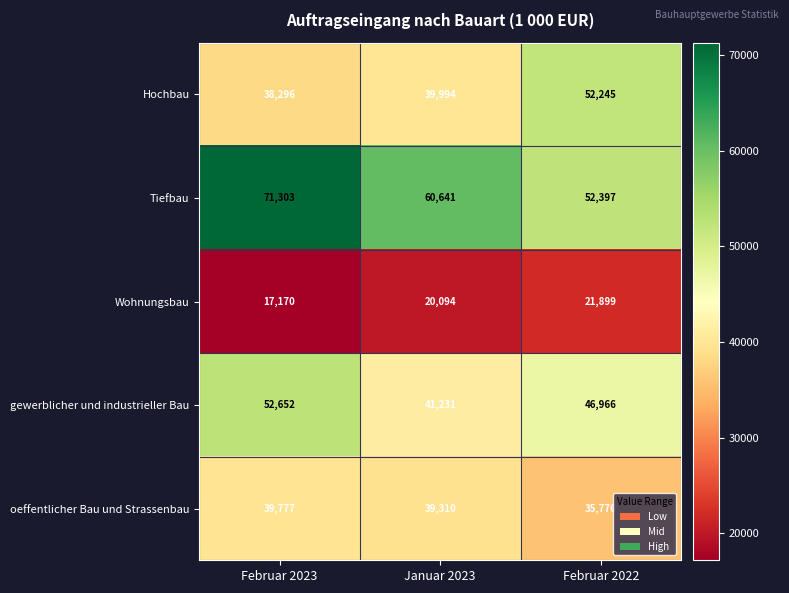

Reading left to right, what are all the values shown in this chart?

Hochbau: 38296	39994	52245
Tiefbau: 71303	60641	52397
Wohnungsbau: 17170	20094	21899
gewerblicher und industrieller Bau: 52652	41231	46966
oeffentlicher Bau und Strassenbau: 39777	39310	35776